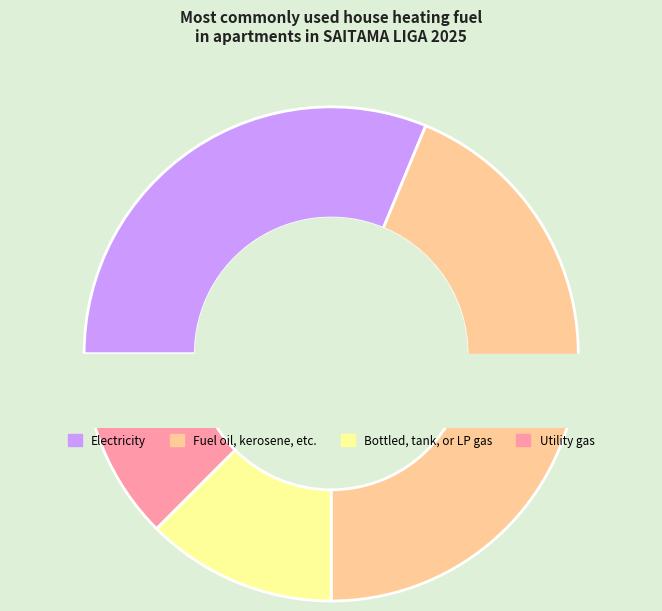

To the nearest percent, what percentage of the pie is 17?

3%